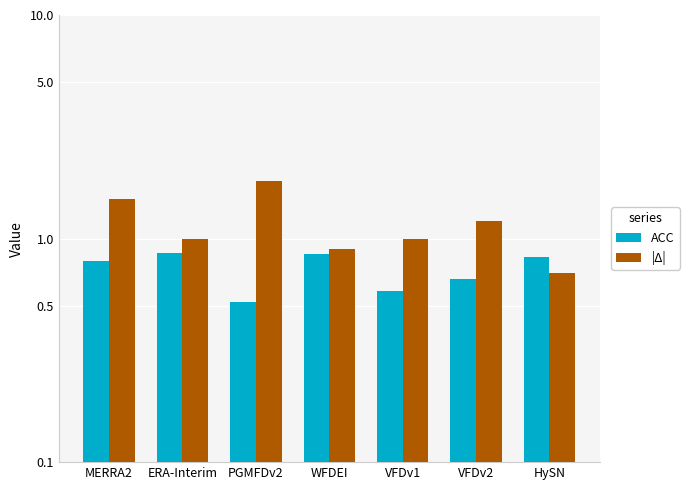

The |Δ| series shows 1.0 at VFDv1. True or false?

True